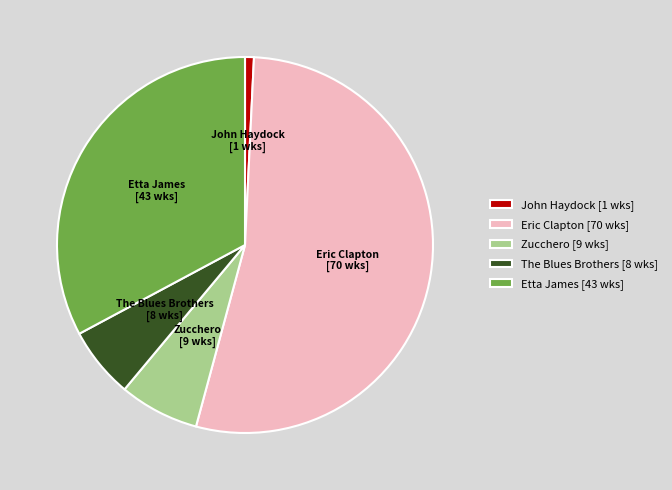

Which category has the biggest portion of the pie?

Eric Clapton